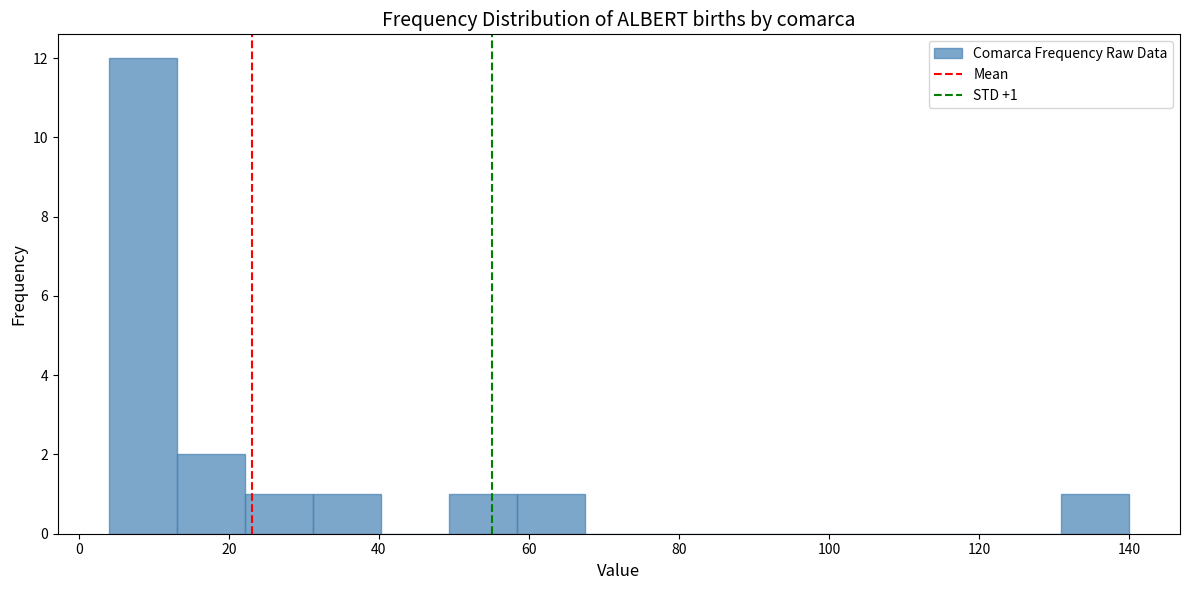

Over which range of the x-axis is the bar tallest?

4 to 14